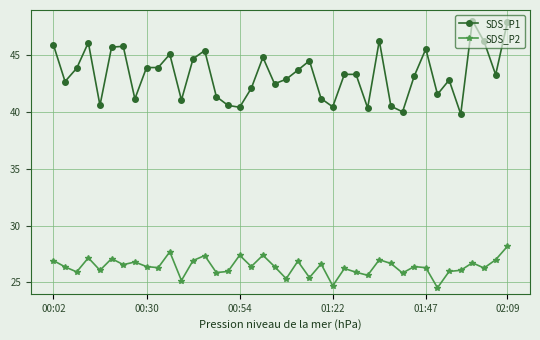

Which series has the largest total across all categories?

SDS_P1